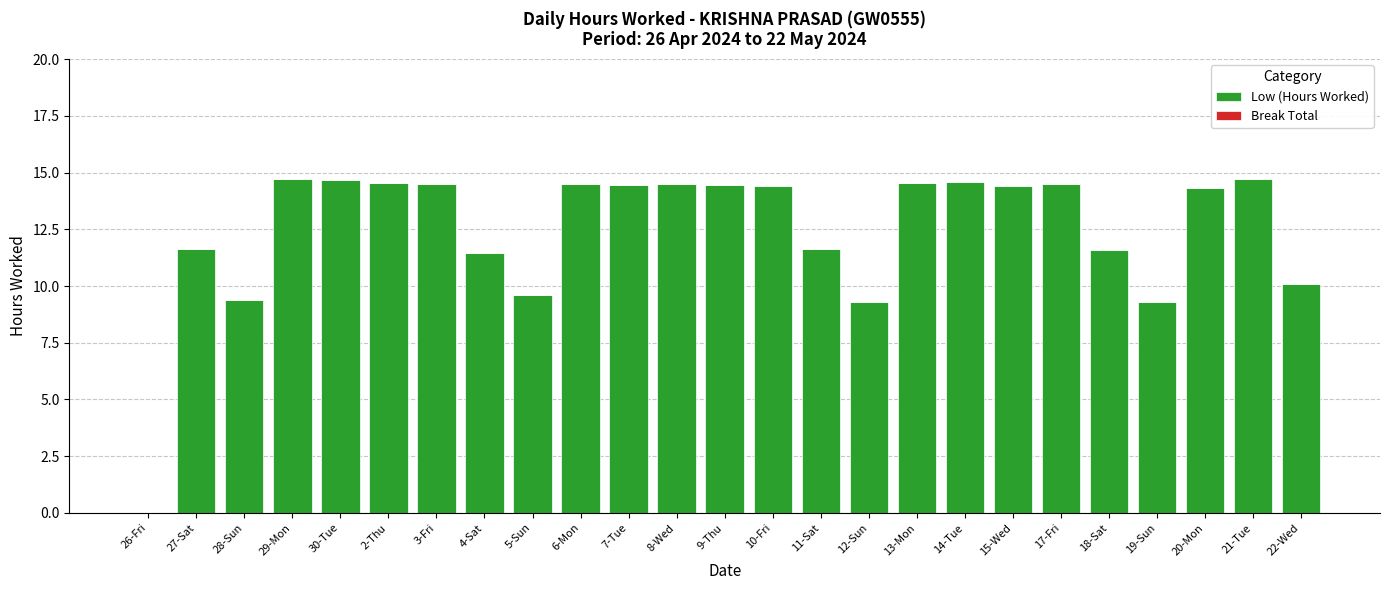

Is it true that the value at 29-Mon is 21.2?

False